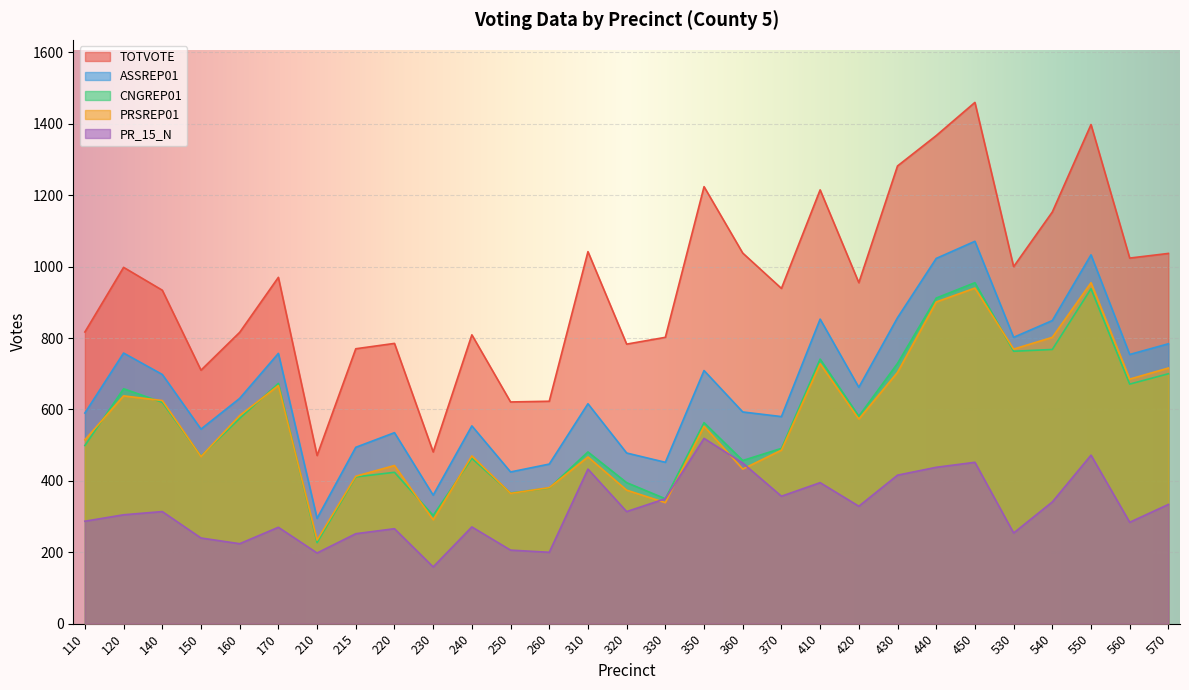

At which category does PR_15_N reach its first local valley?

160